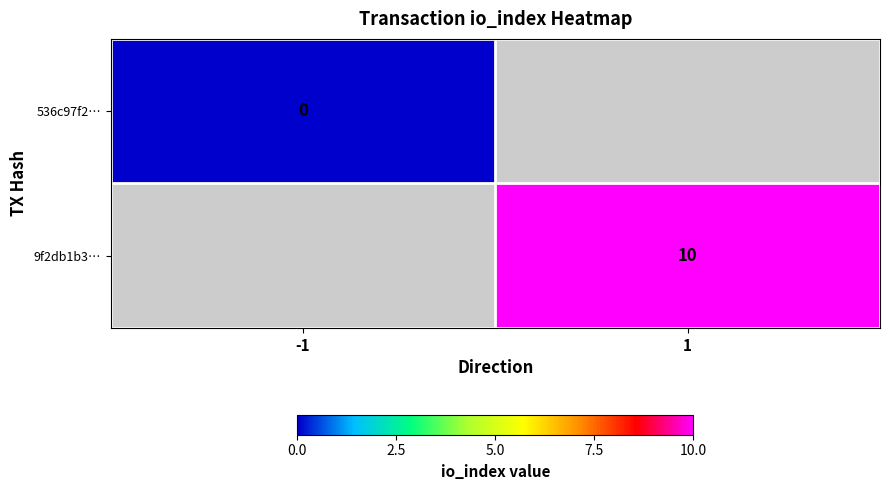

Is the value of 536c97f2… at -1 greater than the value of 9f2db1b3… at 1?

No